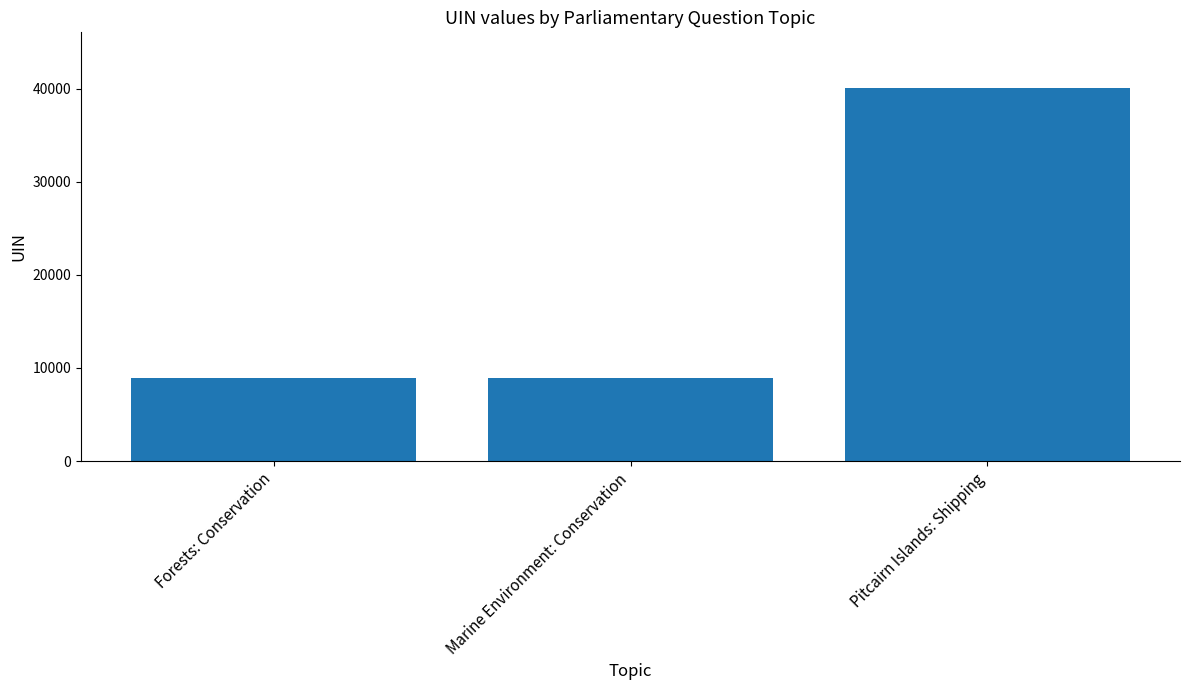

What is the maximum value shown in the chart?

40043